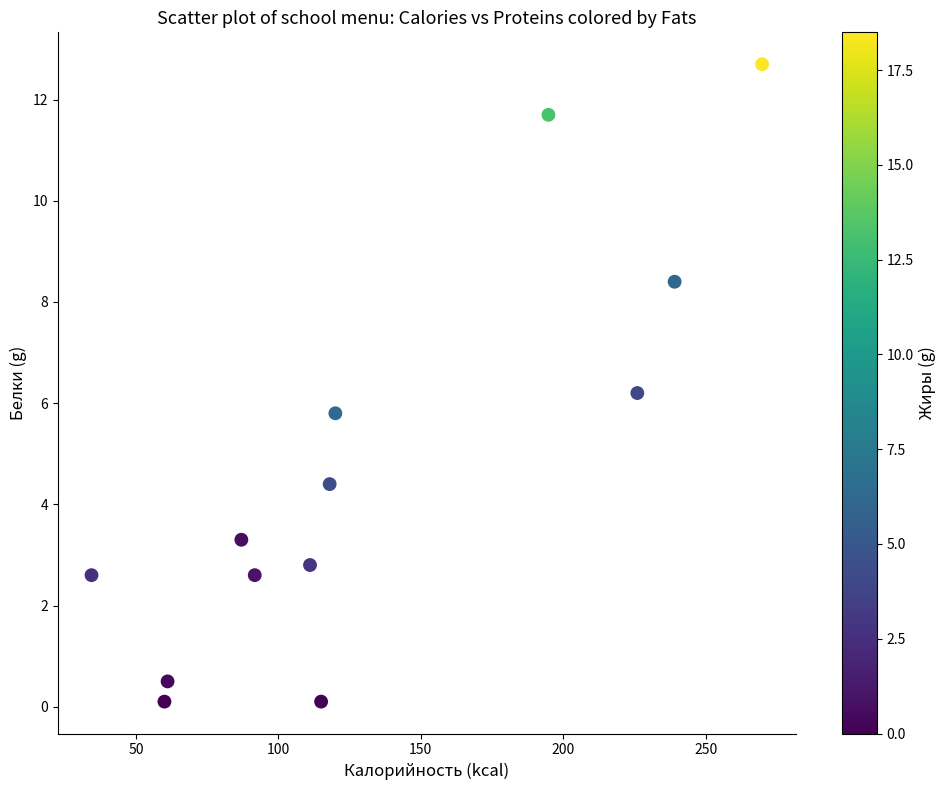

What is the range of X values (max minus min)?

235.4